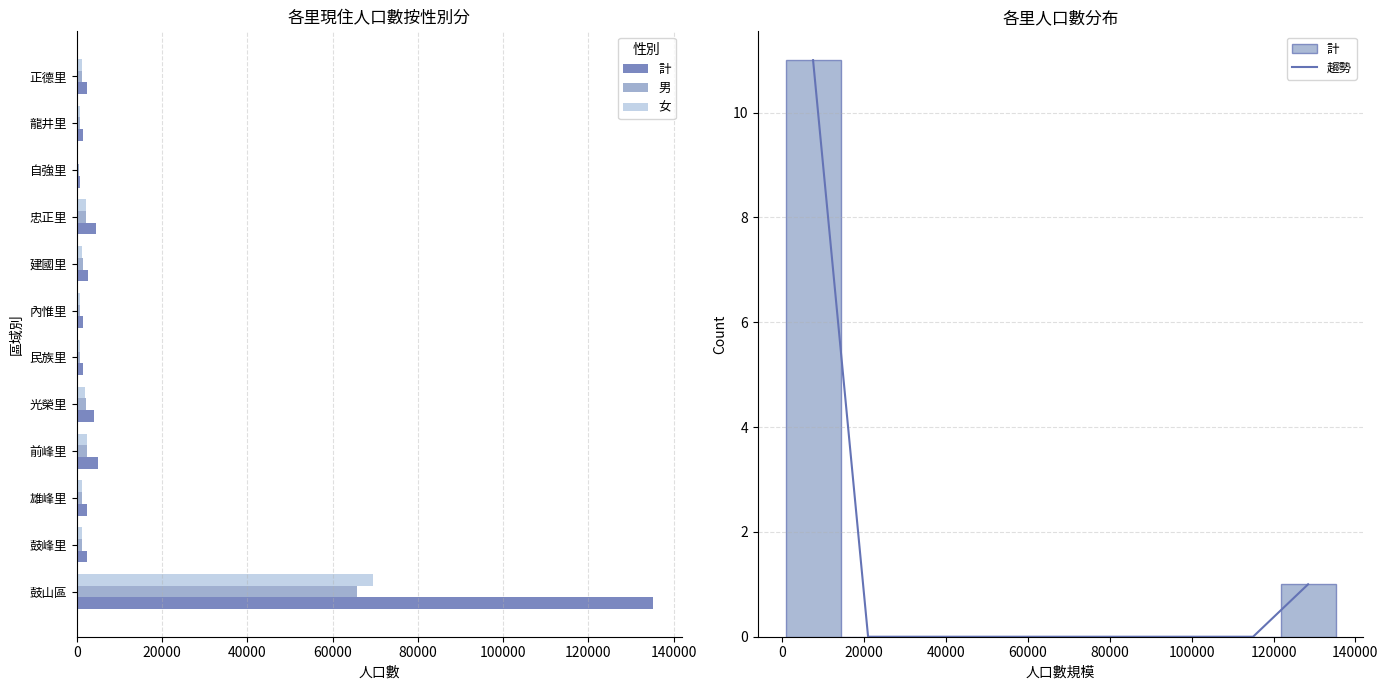

How many data points does each series have?

12